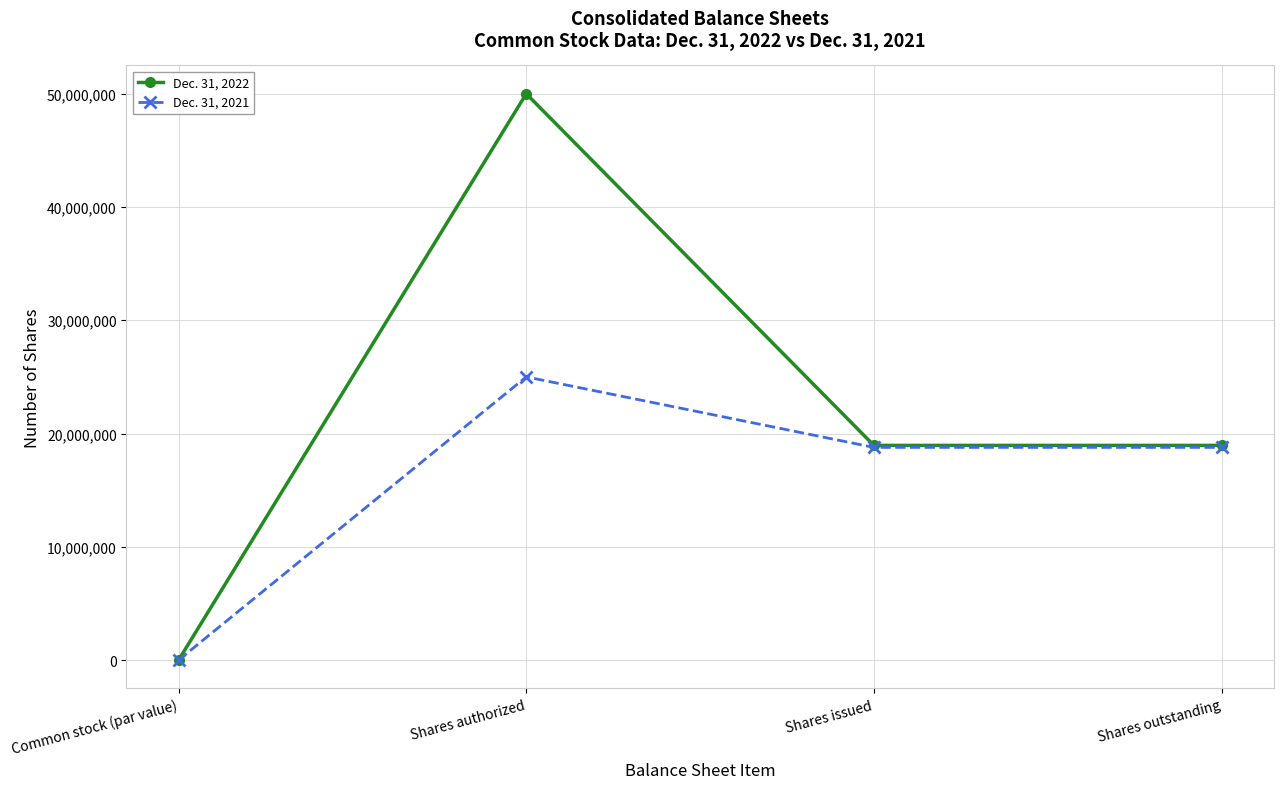

Which series changed the most between Common stock (par value) and Shares authorized?

Dec. 31, 2022